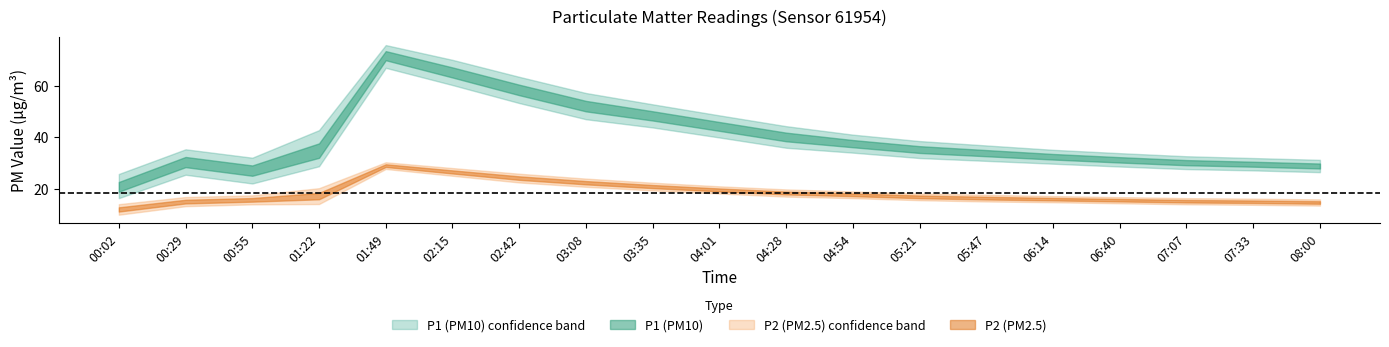

What is the difference between the highest and lowest values at 05:21?

23.0